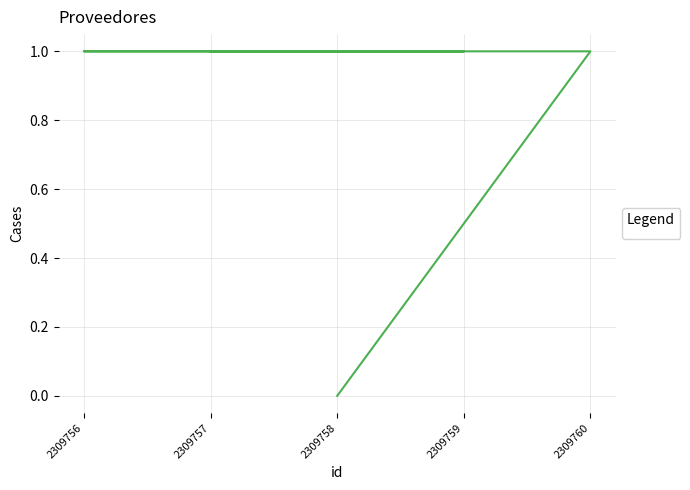

Rank the categories by value from highest to lowest.

2309760, 2309756, 2309759, 2309757, 2309758